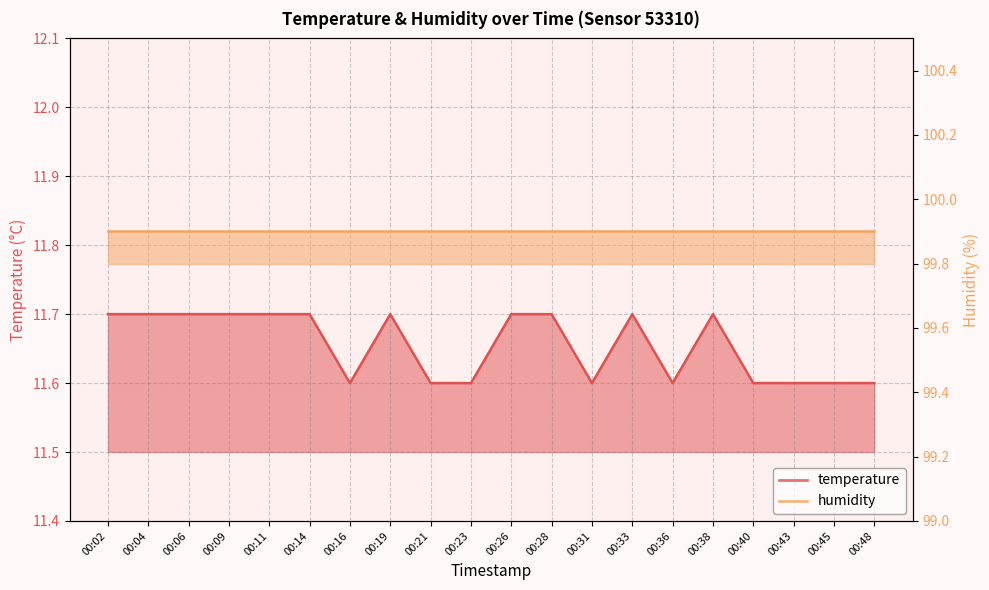

Reading left to right, what are all the values shown in this chart?

11.7	11.7	11.7	11.7	11.7	11.7	11.6	11.7	11.6	11.6	11.7	11.7	11.6	11.7	11.6	11.7	11.6	11.6	11.6	11.6